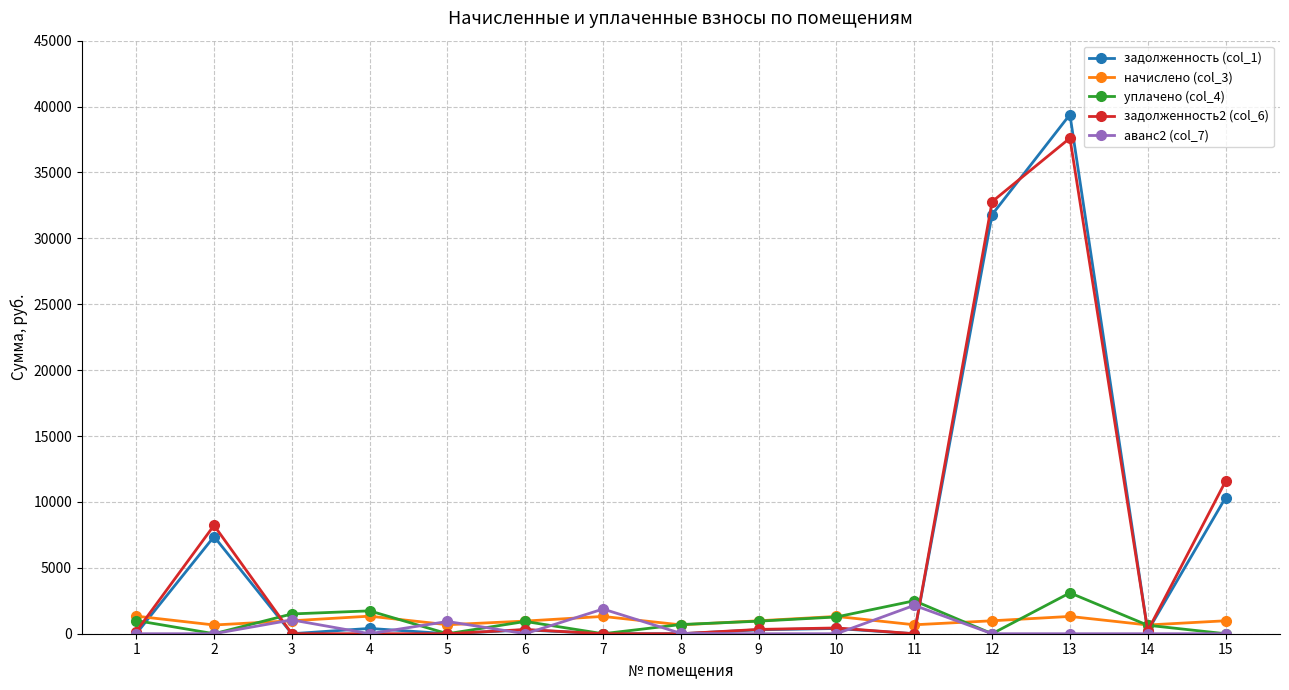

What is the total value across all series at 10?

3418.6